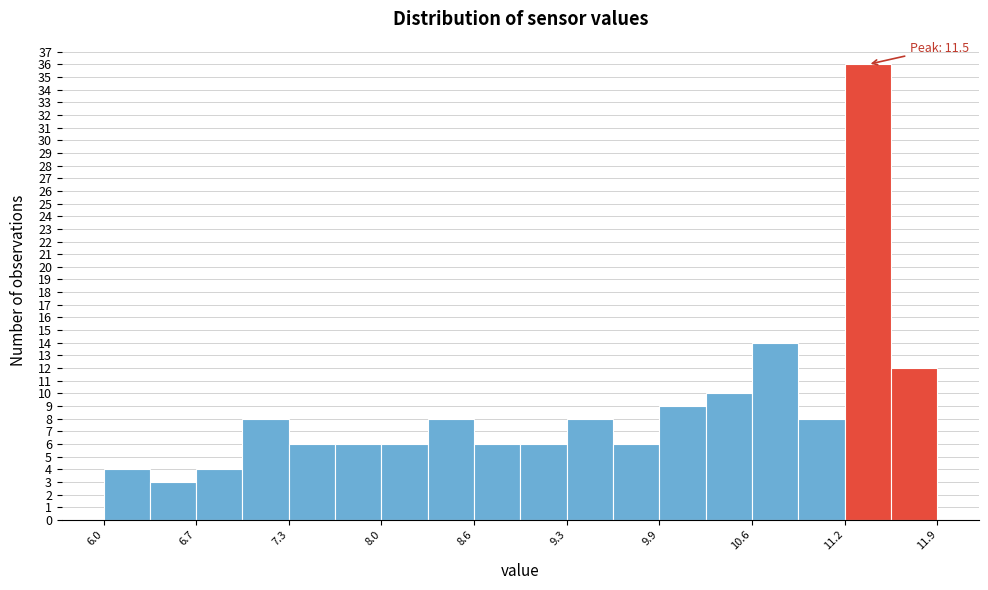

Read against the x-axis, roughly where is the centre of the tallest bar?

11.4